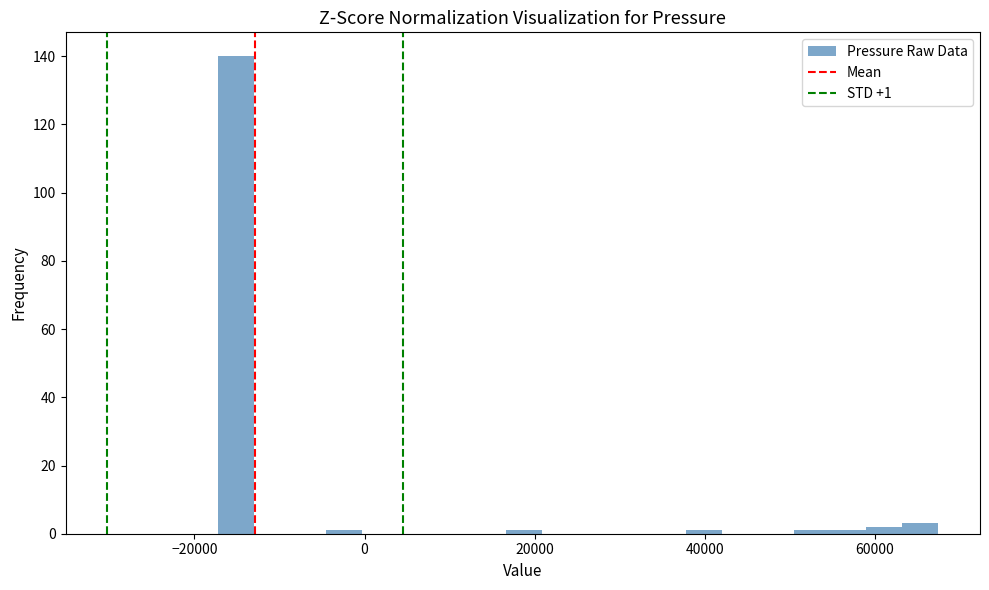

Around what value on the x-axis is the tallest bar? Give the approximate position of its centre, as read against the axis.

-16000